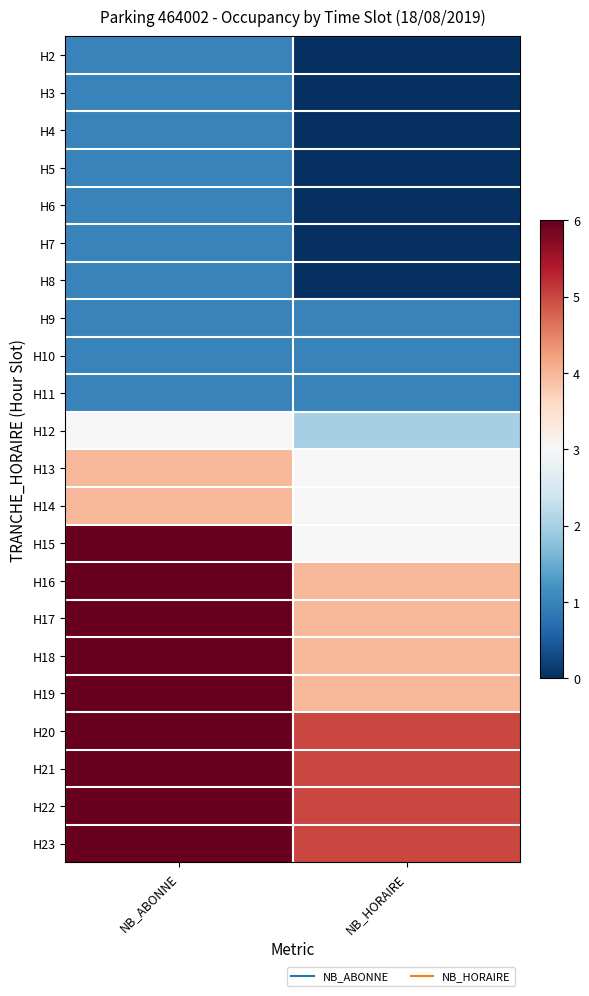

How many series are shown in this chart?

22